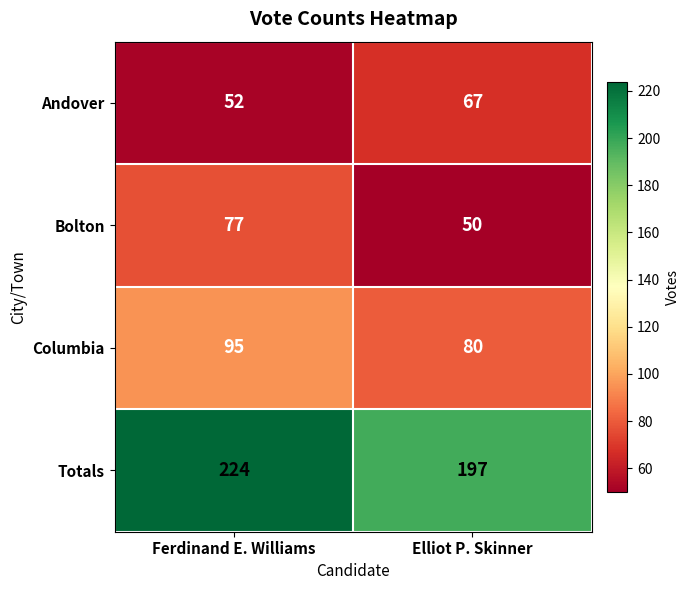

What is the difference between the maximum and minimum values in the Andover series?

15